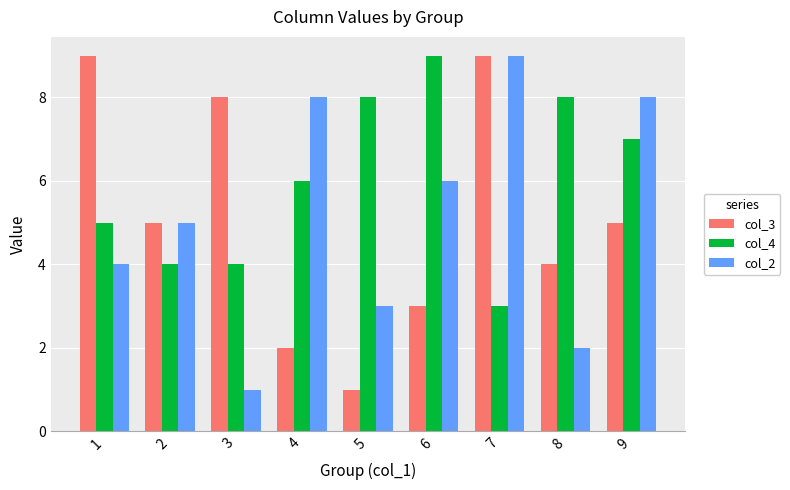

How many col_3 values are between 3 and 8?

5